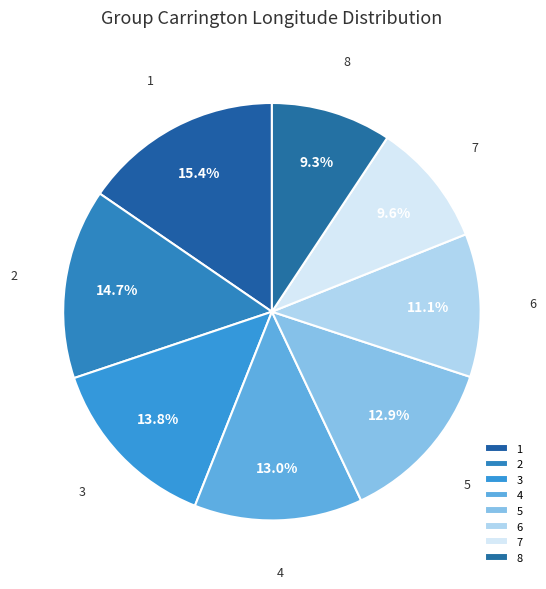

Does any single category account for the majority?

No